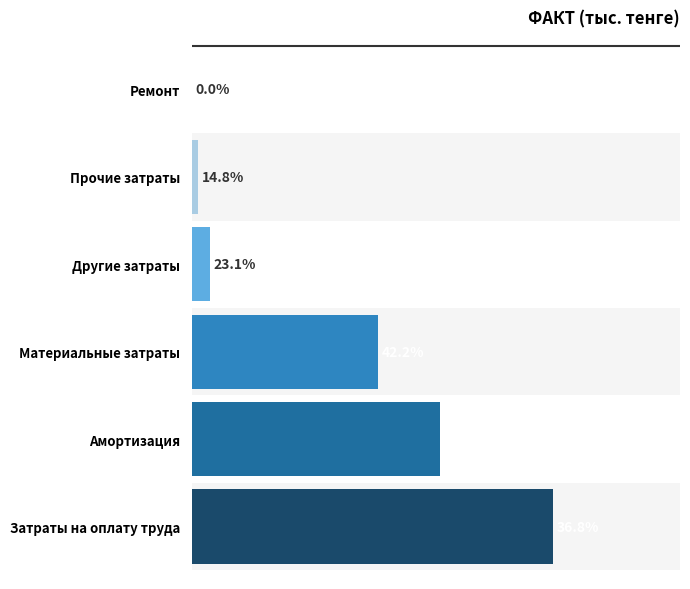

Are the bars horizontal?

Yes